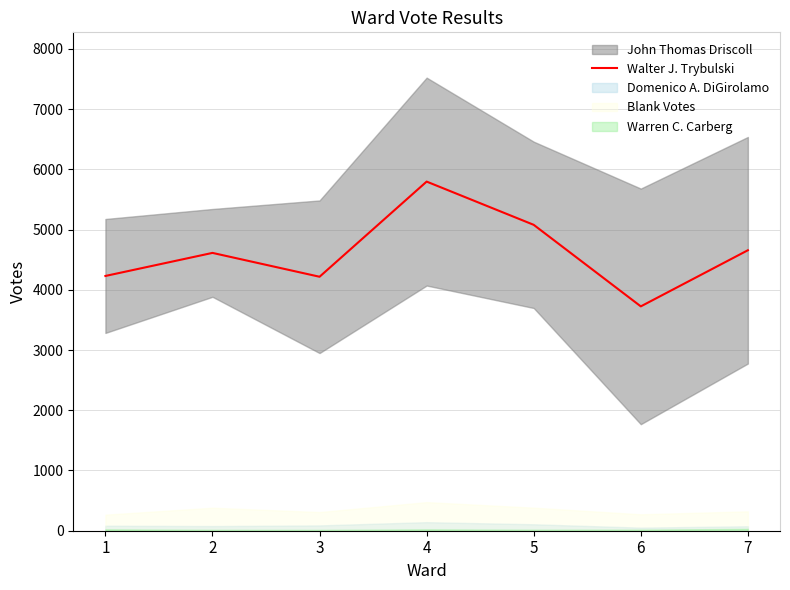

How many values exceed 4613?

3